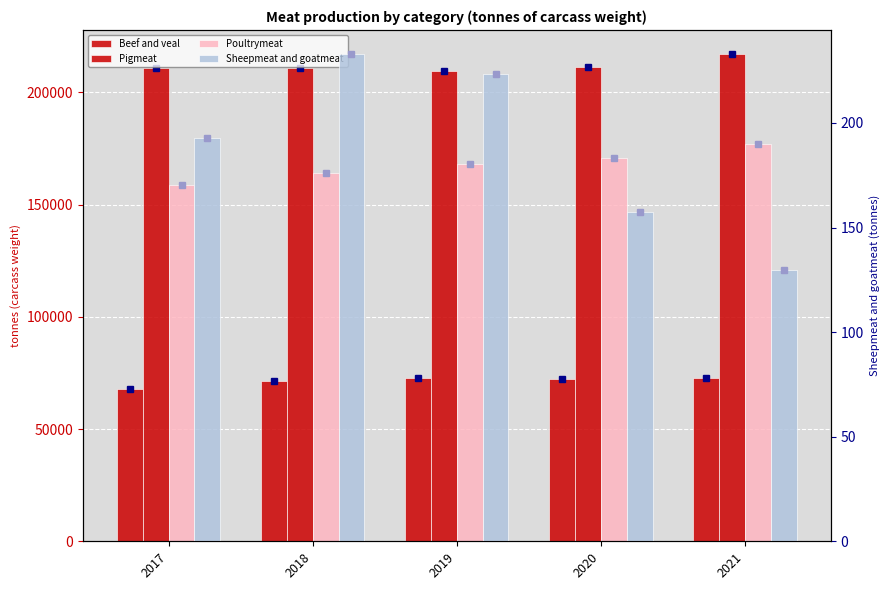

Which has a higher value, 2020 or 2021?

2021